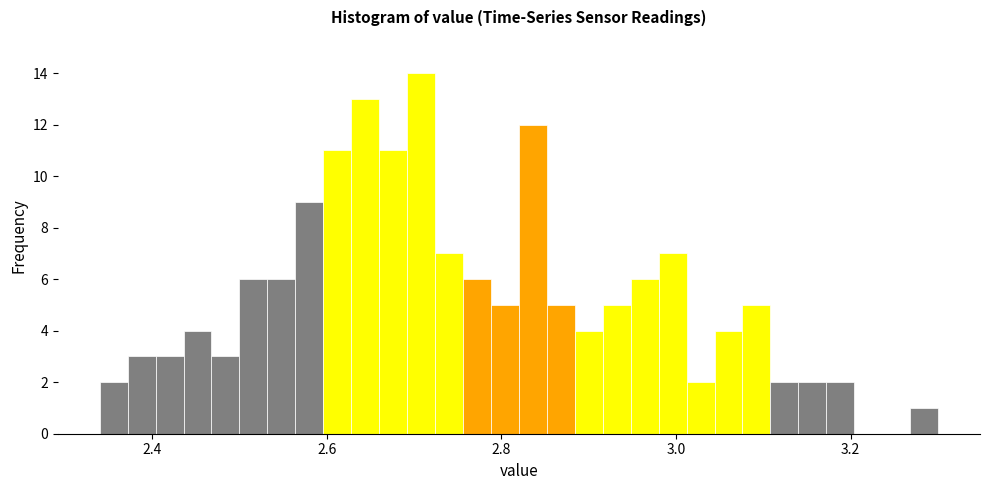

Read against the x-axis, roughly where is the centre of the tallest bar?

2.70